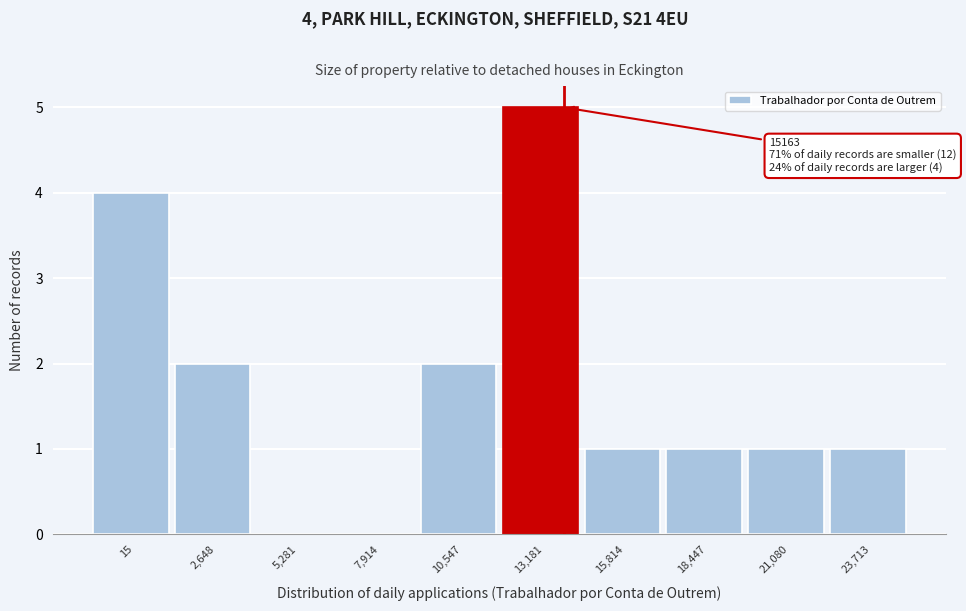

Reading right to left, extract all data points from this chart.

23,713=1	21,080=1	18,447=1	15,814=1	13,181=5	10,547=2	7,914=0	5,281=0	2,648=2	15=4